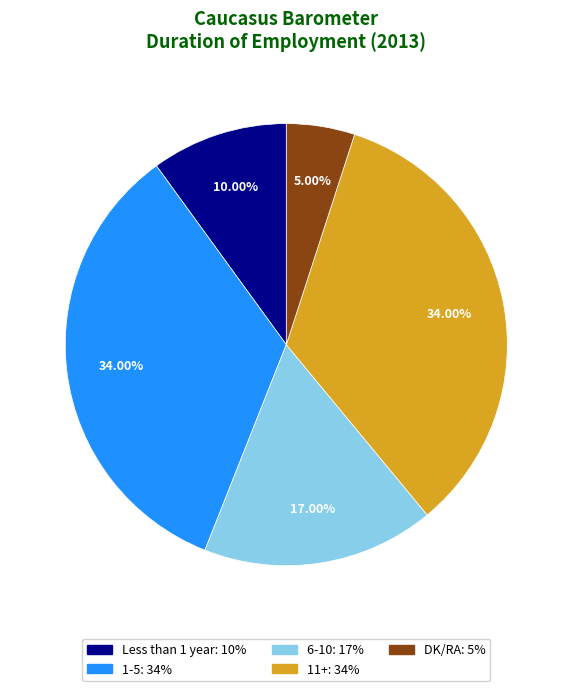

What is the smallest slice in the pie chart?

DK/RA